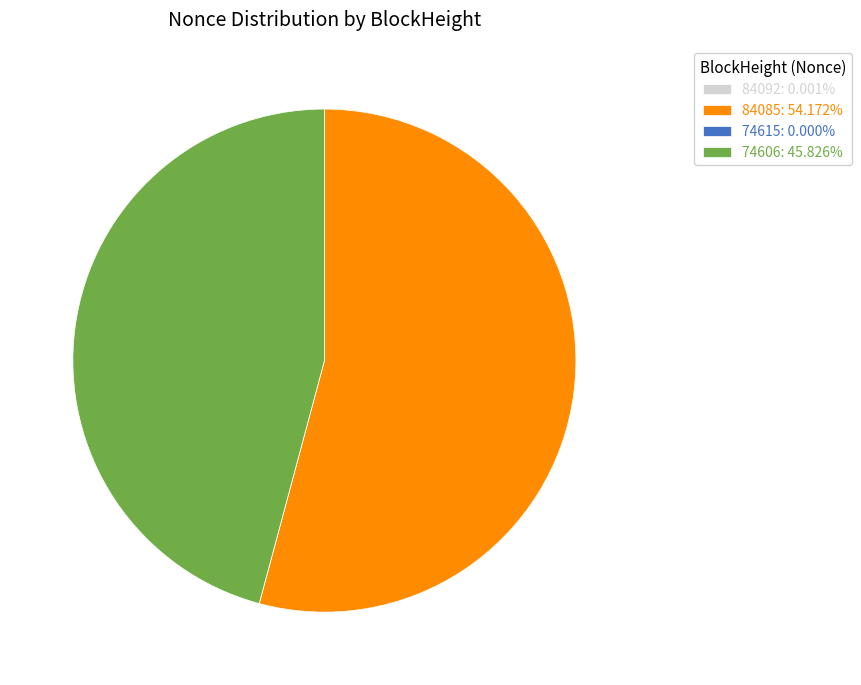

The 84085 slice represents 63% of the pie. True or false?

False